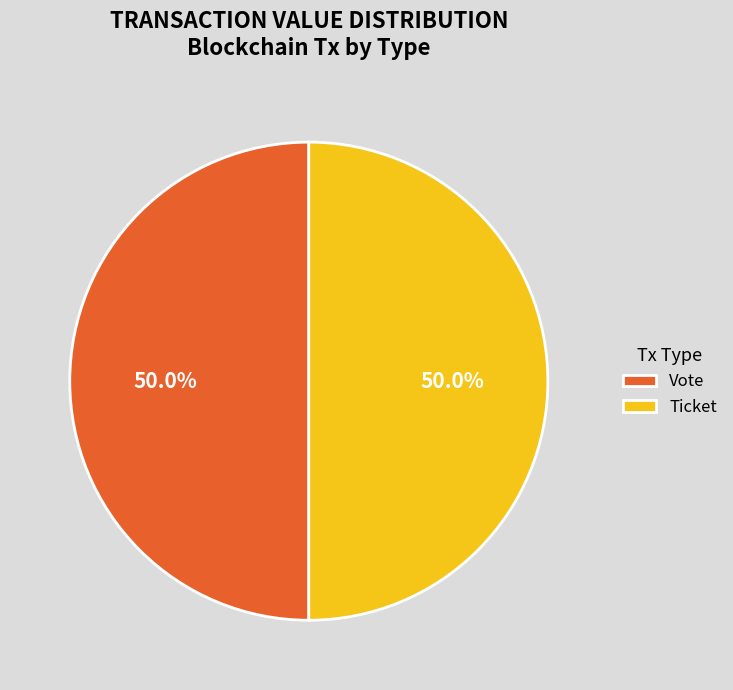

Combined, what portion of the pie is Ticket and Vote?

100.0%